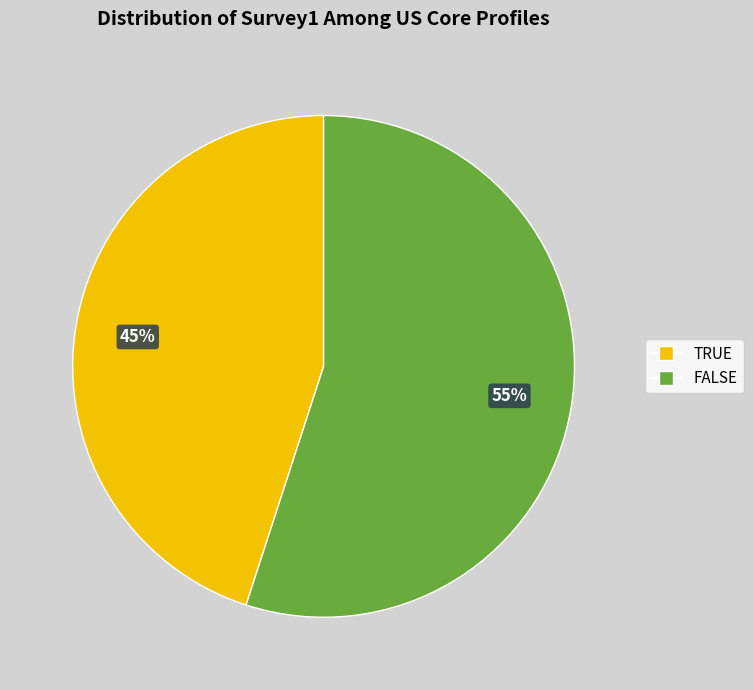

Is there a majority slice in this chart?

Yes